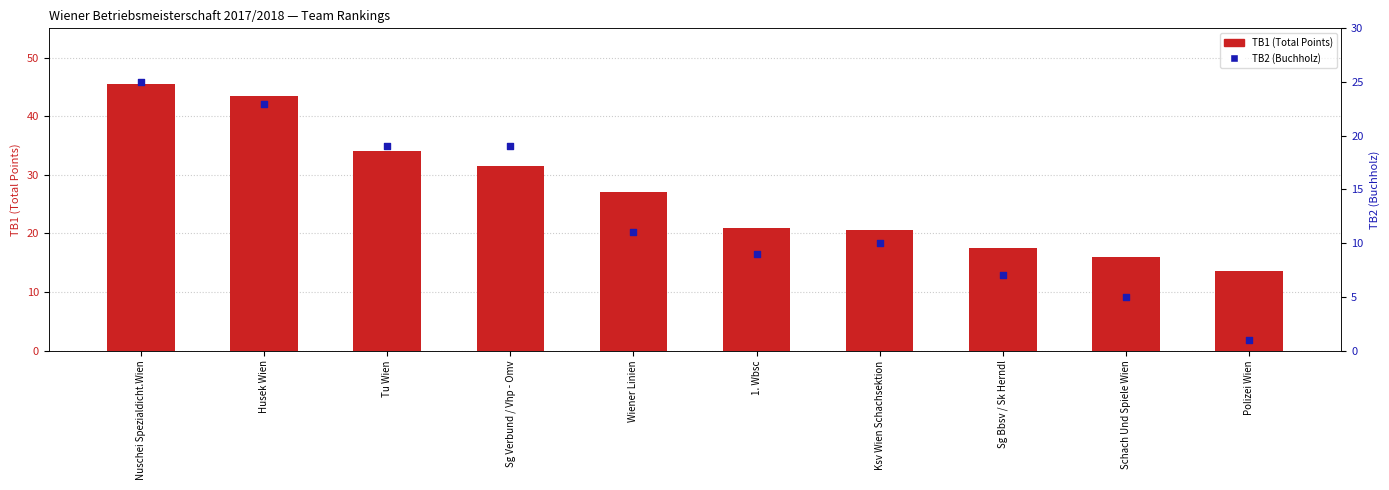

Is the value of TB2 (Buchholz) at Tu Wien greater than the value of TB1 (Total Points) at 1. Wbsc?

No